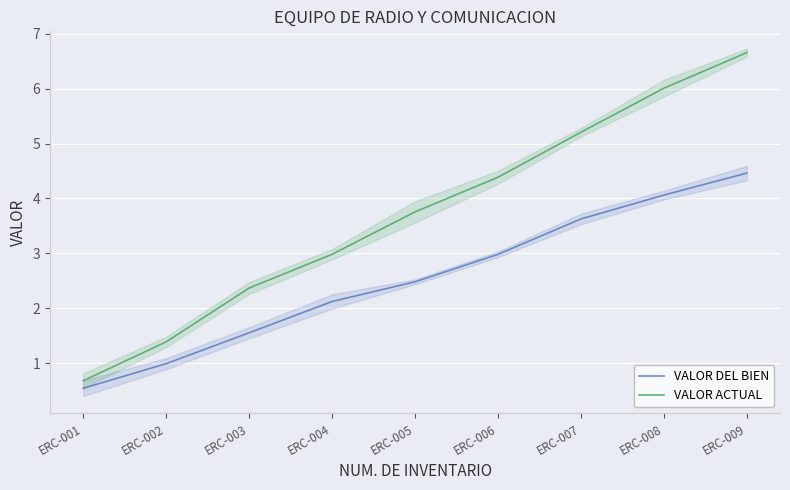

At ERC-001, list the series in order from smallest to largest.

VALOR DEL BIEN, VALOR ACTUAL